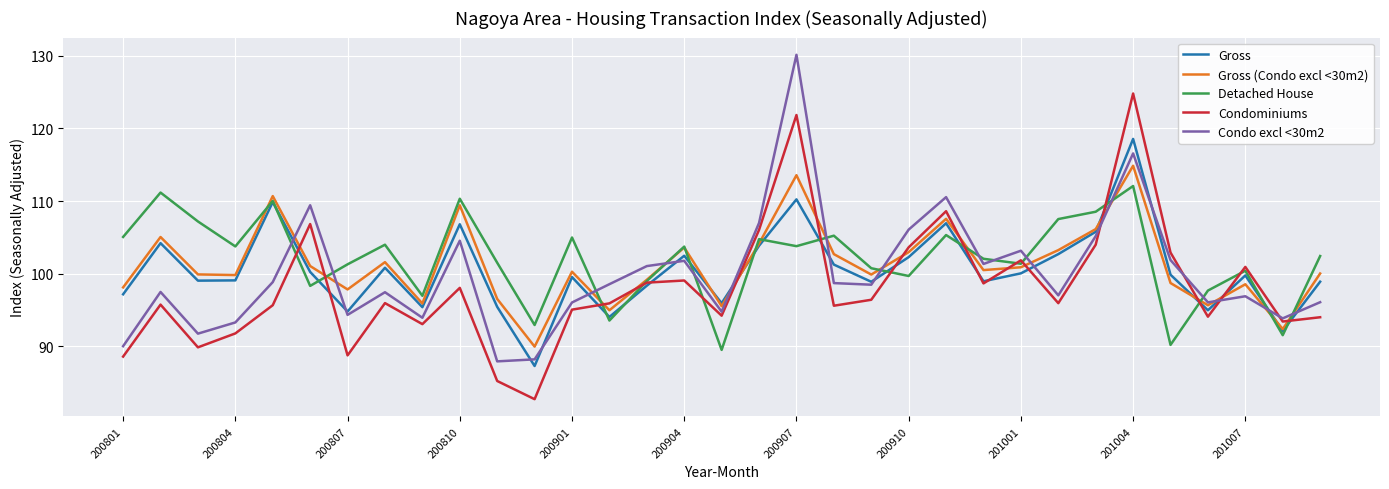

Does the chart have visible grid lines?

Yes